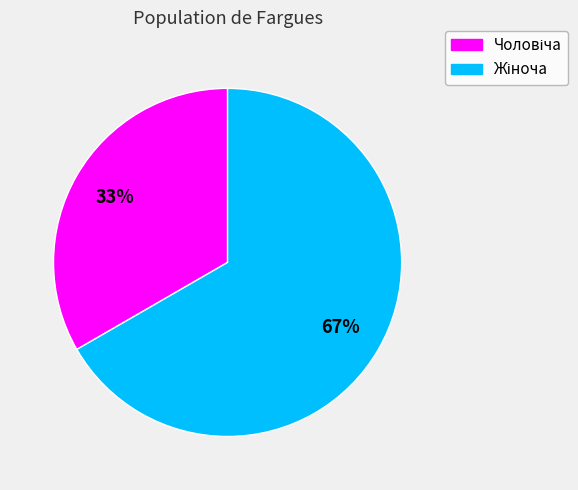

Is there any slice that represents more than half of the pie?

Yes